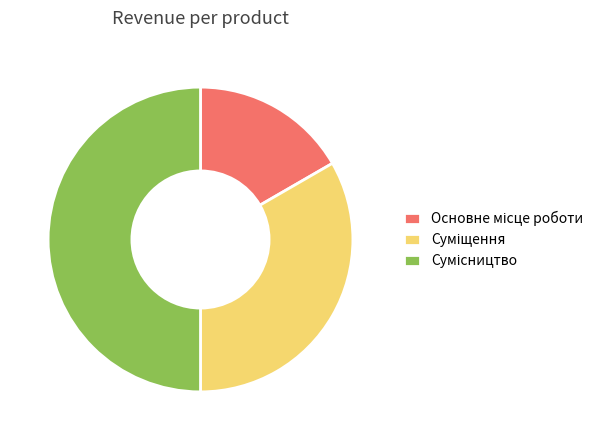

How much of the chart is everything except Суміщення?

66.7%